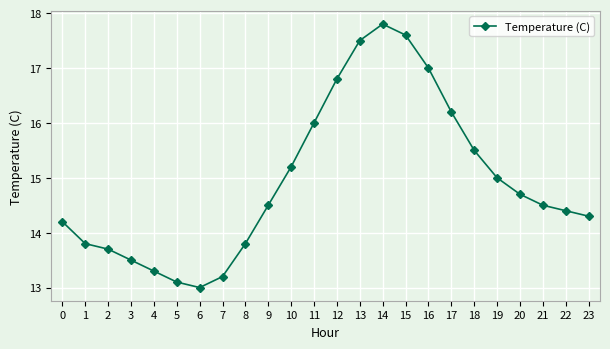

The value at 0 is 6.2. True or false?

False